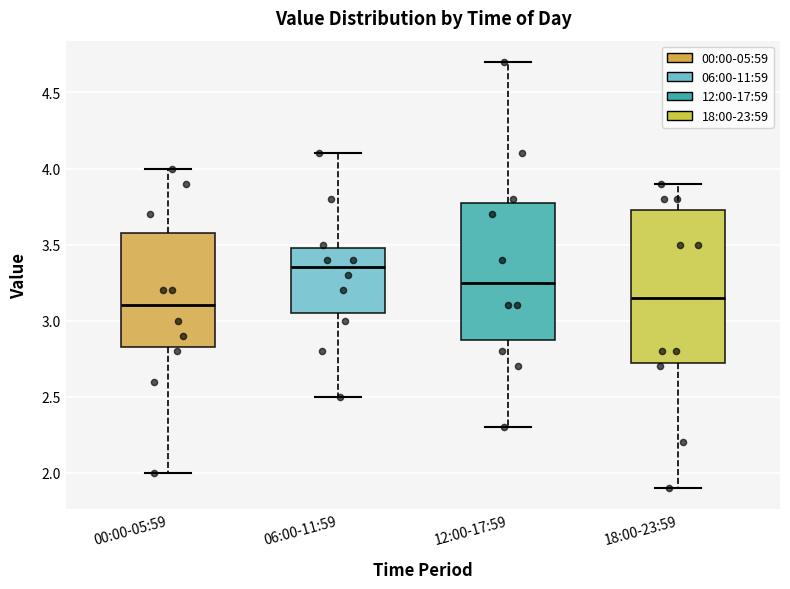

Where is the lower edge of the box for 12:00-17:59 on the y-axis? The values are not printed on the chart, so give them approximately, as read against the axis.

2.90